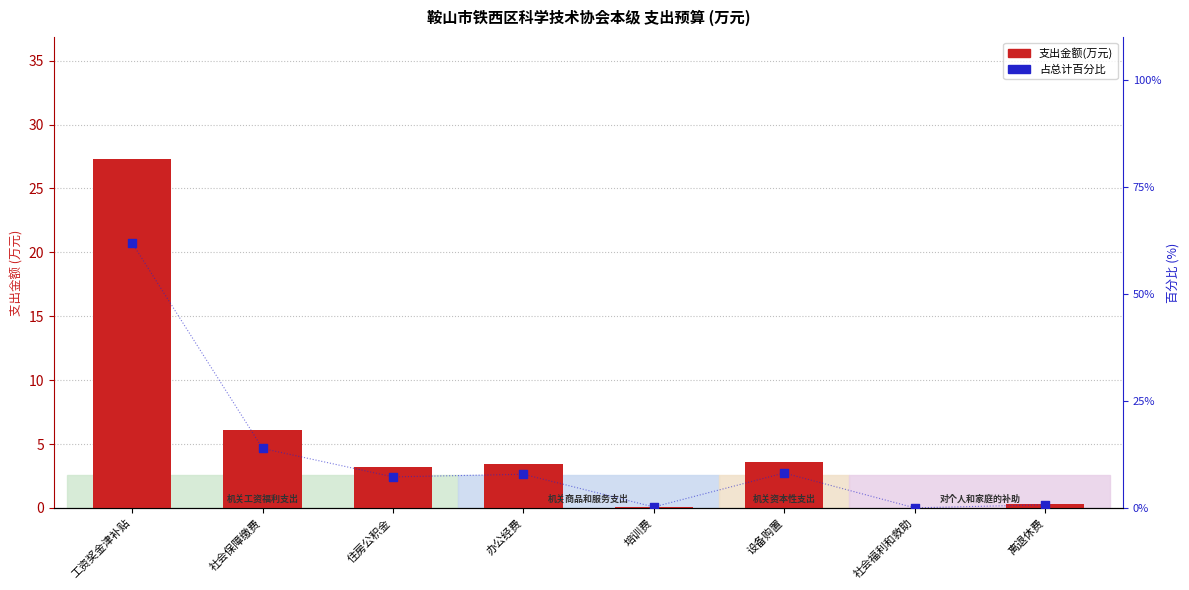

At how many categories does at least one series exceed 40?

1